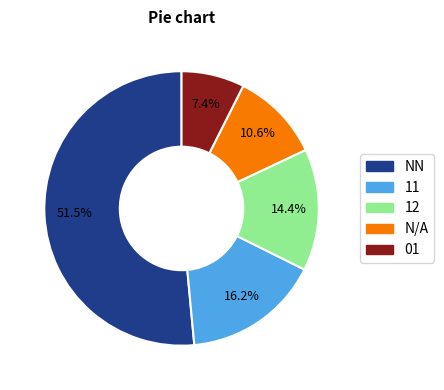

Is there a majority slice in this chart?

Yes